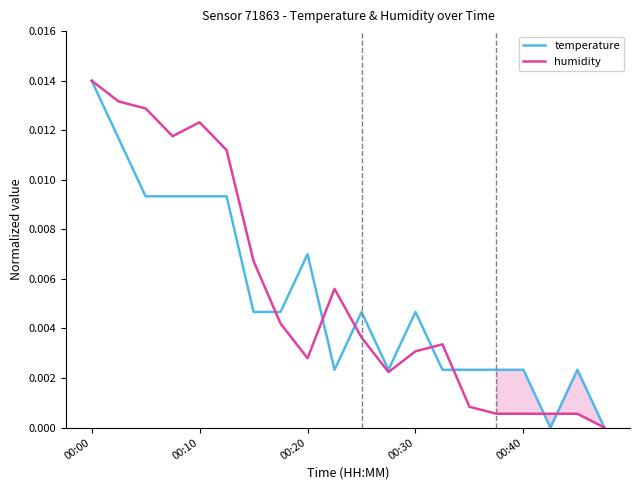

How many times do humidity and temperature cross each other?

7